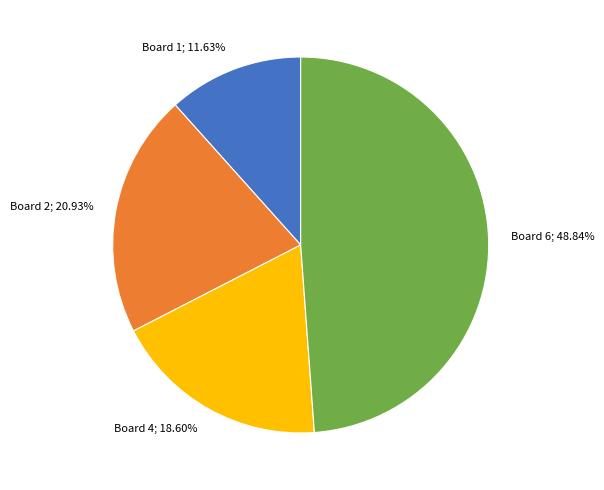

Does any single category account for the majority?

No